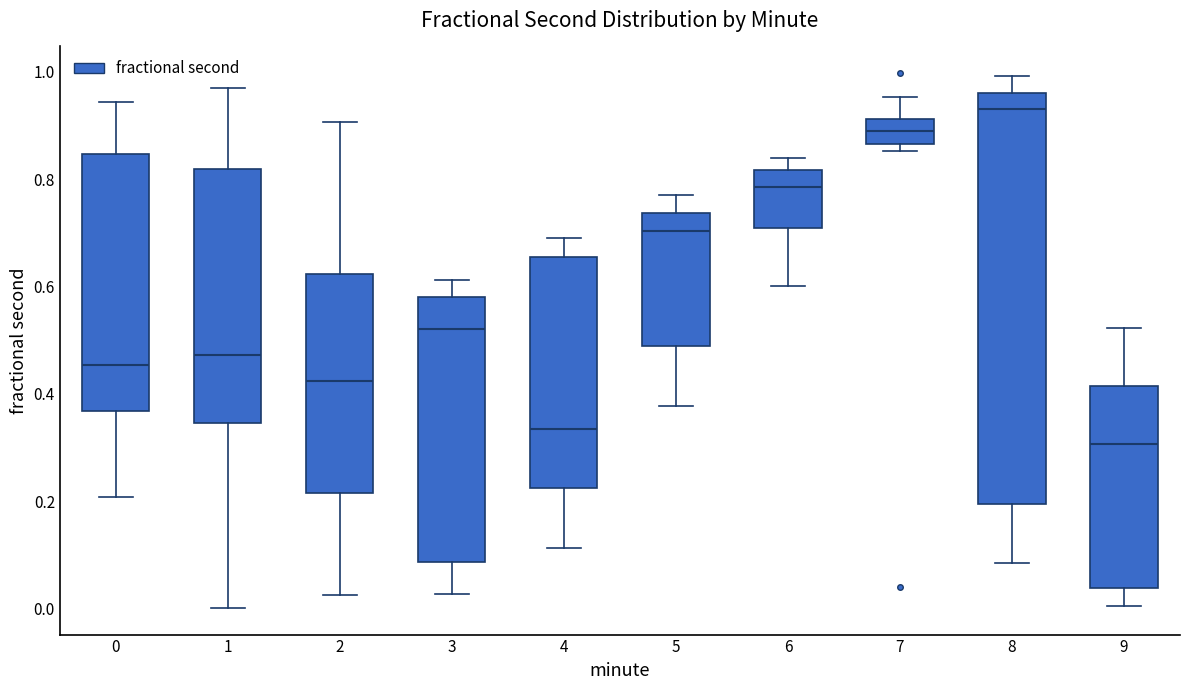

Reading left to right, read every box against the y-axis: the position of its median line, the range the box covers, and the ends of its whiskers. The values are not printed on the chart, so give them approximately, as read against the axis.

0: median 0.46, box 0.36 to 0.84, whiskers 0.20 to 0.94
1: median 0.48, box 0.34 to 0.82, whiskers 0.00 to 0.96
2: median 0.42, box 0.22 to 0.62, whiskers 0.02 to 0.90
3: median 0.52, box 0.08 to 0.58, whiskers 0.02 to 0.62
4: median 0.34, box 0.22 to 0.66, whiskers 0.12 to 0.68
5: median 0.70, box 0.48 to 0.74, whiskers 0.38 to 0.78
6: median 0.78, box 0.70 to 0.82, whiskers 0.60 to 0.84
7: median 0.90, box 0.86 to 0.92, whiskers 0.86 (just below the box's lower edge) to 0.96
8: median 0.92, box 0.20 to 0.96, whiskers 0.08 to 1.00
9: median 0.30, box 0.04 to 0.42, whiskers 0.00 to 0.52